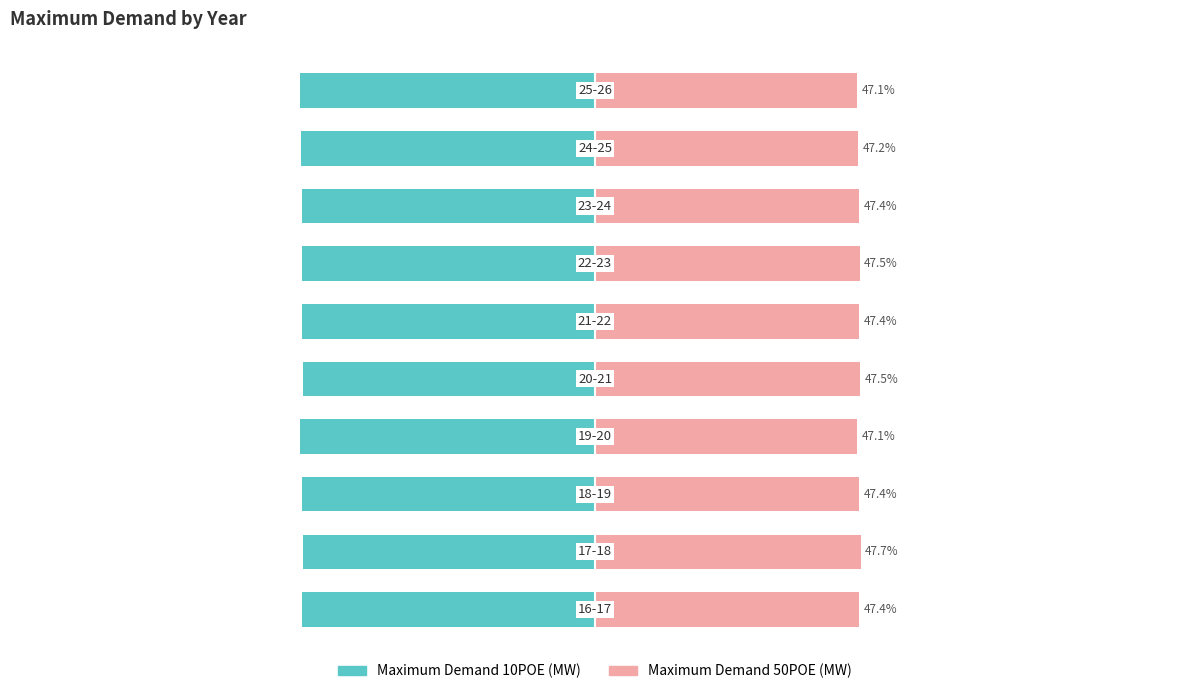

Reading left to right, extract all data points from this chart.

Maximum Demand 10POE (MW): −125=-52.6	−100=-52.3	−75=-52.6	−50=-52.9	−25=-52.5	0=-52.6	25=-52.5	50=-52.6	75=-52.8	100=-52.9
Maximum Demand 50POE (MW): −125=47.4	−100=47.7	−75=47.4	−50=47.1	−25=47.5	0=47.4	25=47.5	50=47.4	75=47.2	100=47.1